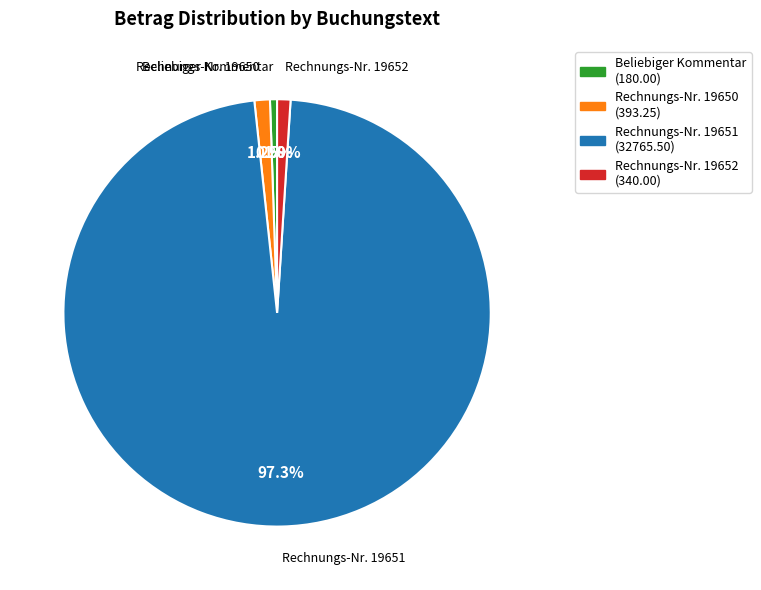

Is there any slice that represents more than half of the pie?

Yes